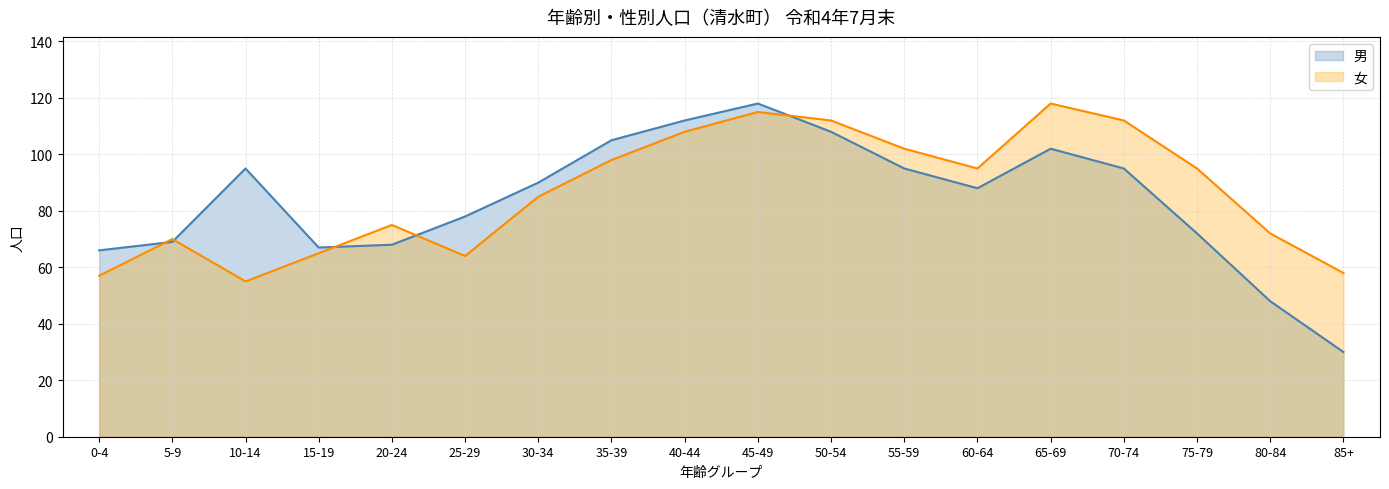

Where do 男 and 女 first cross each other?

0-4 and 5-9